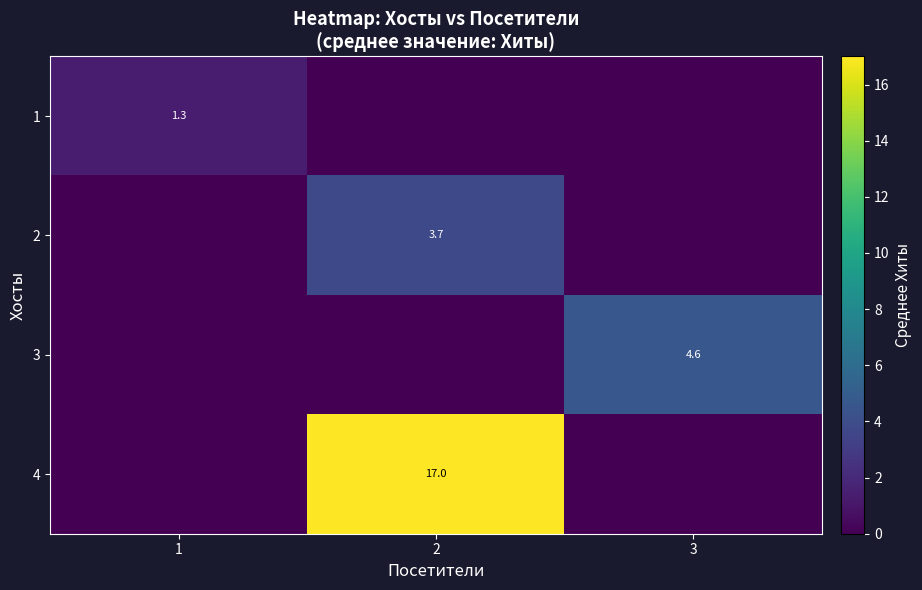

The value of 2 at 2 is 3.7. True or false?

True